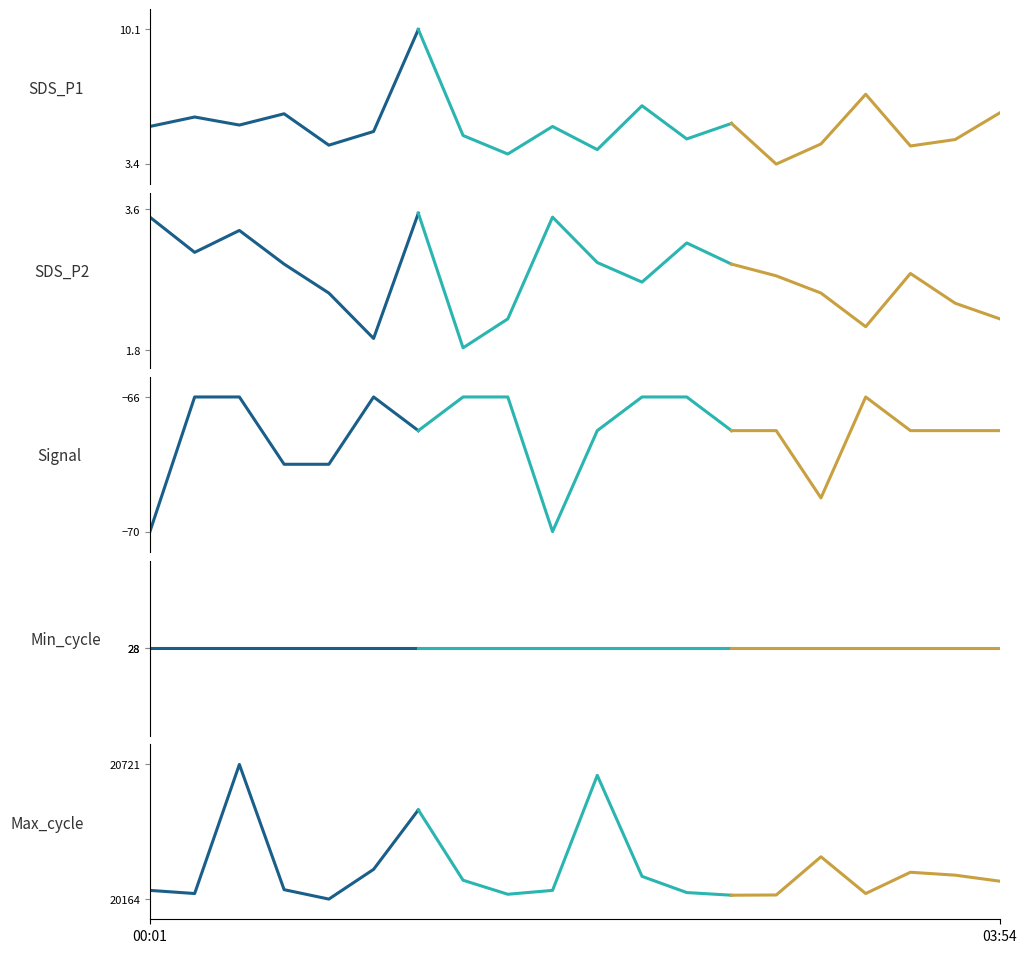

True or false: SDS_P1 and Max_cycle cross at least once.

False